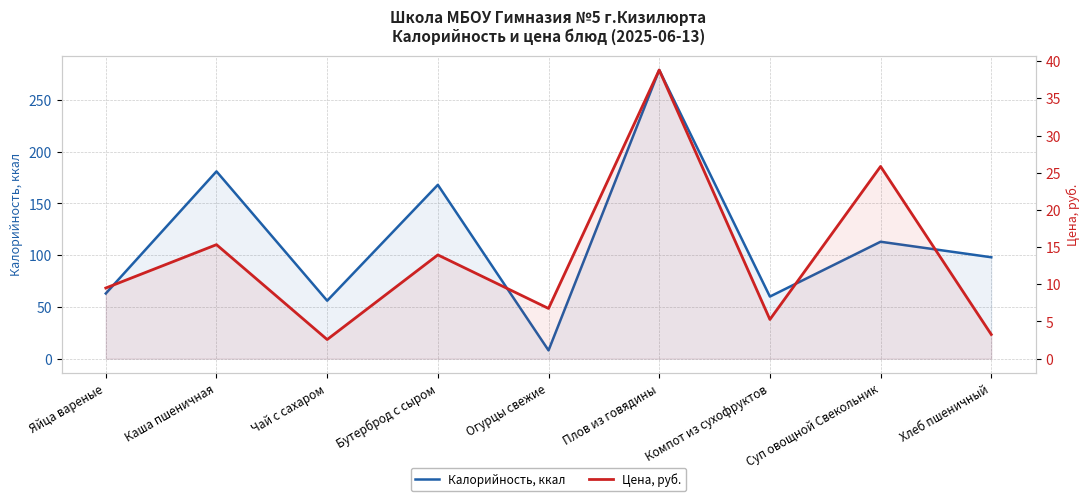

Reading right to left, what are all the values shown in this chart?

Калорийность, ккал: Хлеб пшеничный=98.0	Суп овощной Свекольник=113.0	Компот из сухофруктов=60.0	Плов из говядины=279.0	Огурцы свежие=8.0	Бутерброд с сыром=168.0	Чай с сахаром=56.0	Каша пшеничная=181.0	Яйца вареные=63.0
Цена, руб.: Хлеб пшеничный=3.2	Суп овощной Свекольник=25.9	Компот из сухофруктов=5.3	Плов из говядины=38.8	Огурцы свежие=6.8	Бутерброд с сыром=13.9	Чай с сахаром=2.6	Каша пшеничная=15.3	Яйца вареные=9.5